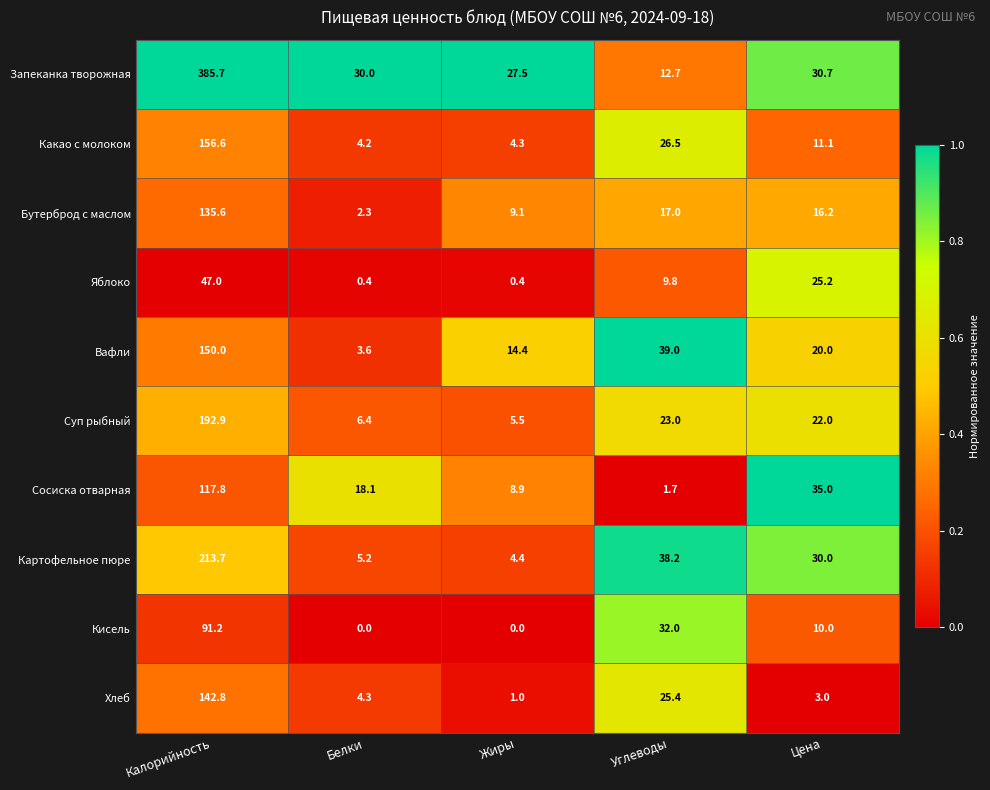

Which series has the widest spread of values?

Запеканка творожная